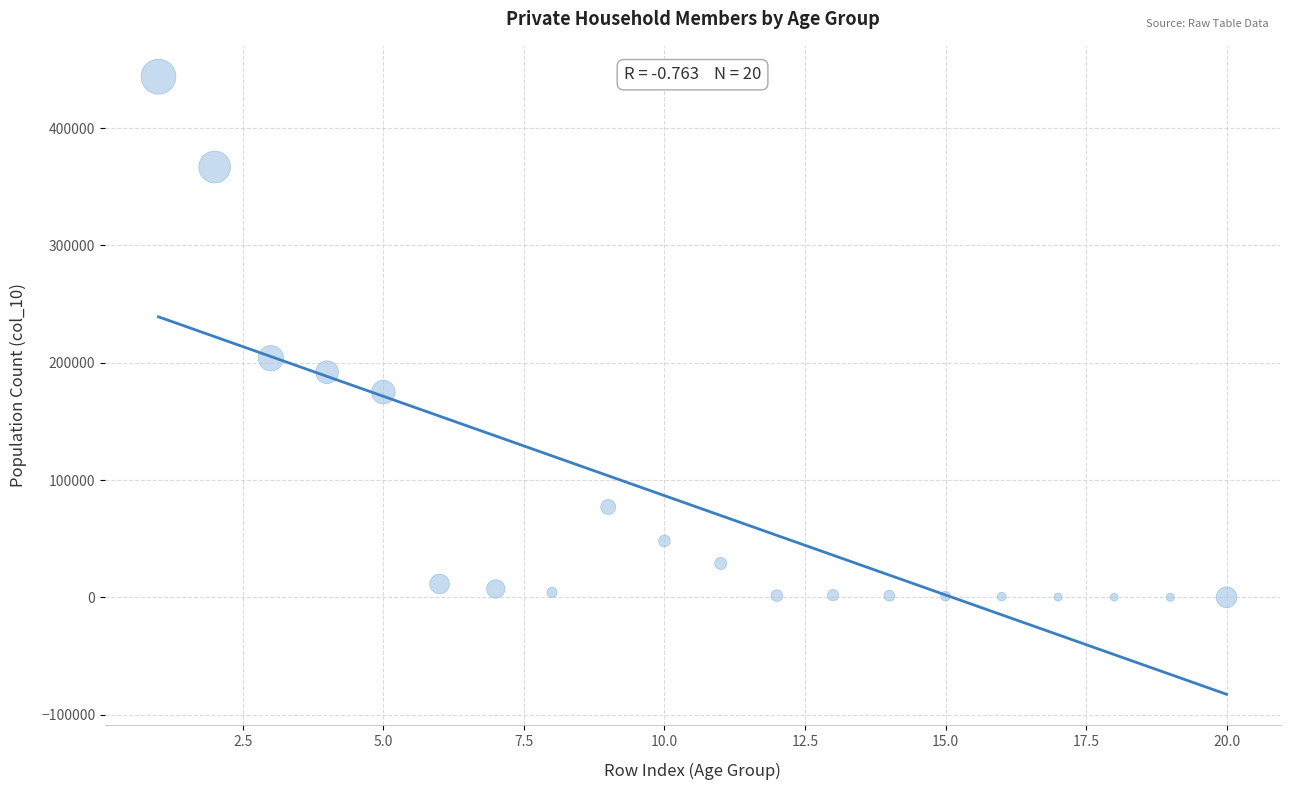

What Y value in the scatter plot is closest to 221951?

203831